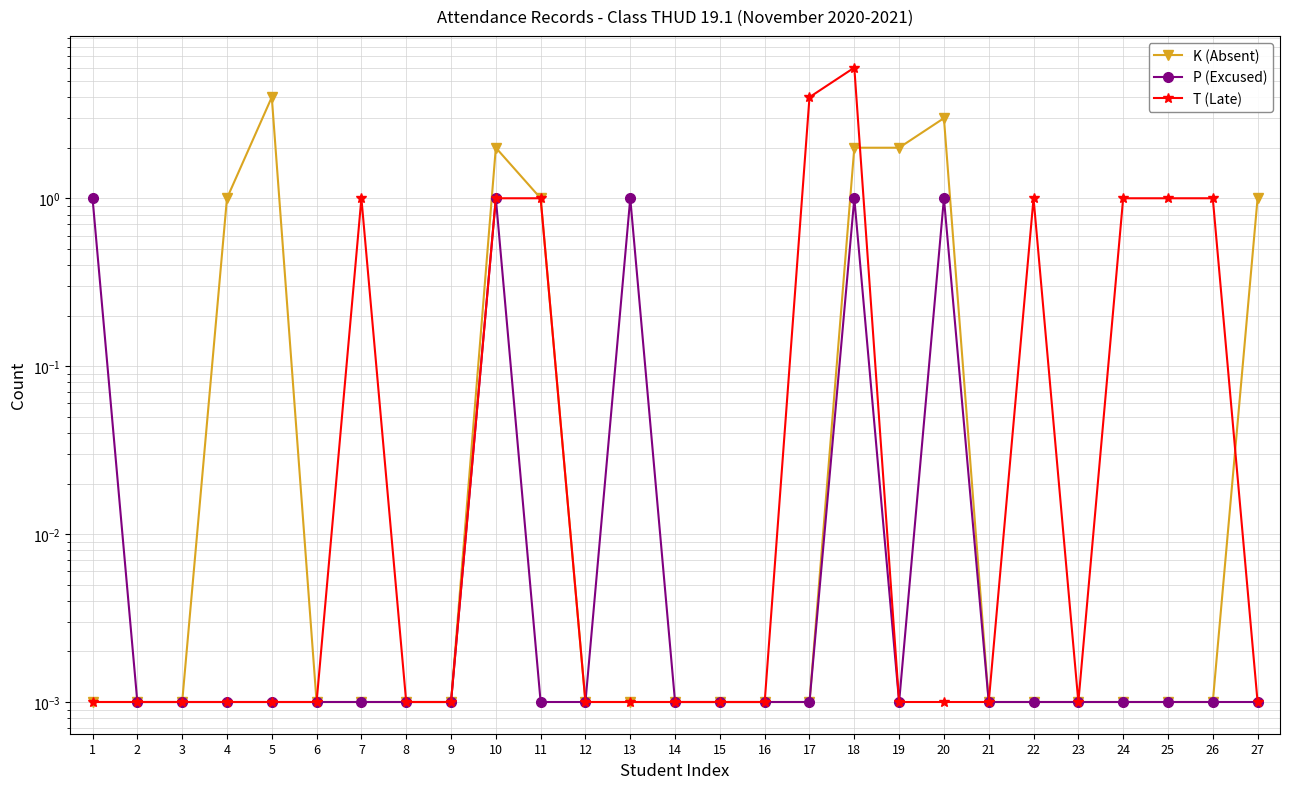

Is the value of T (Late) at 14 greater than the value of P (Excused) at 27?

No